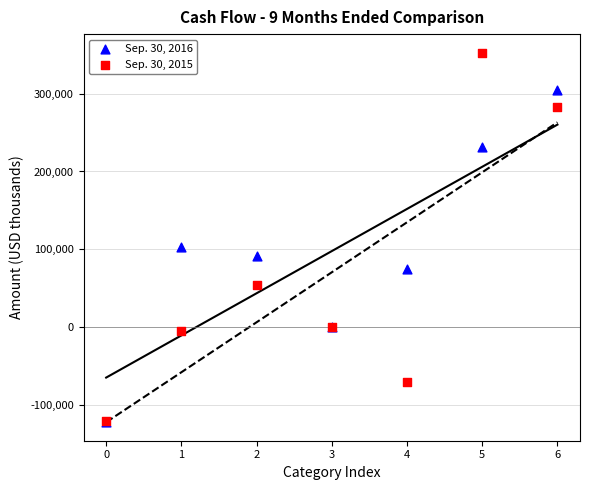

Which series contains the highest Y value?

Sep. 30, 2015